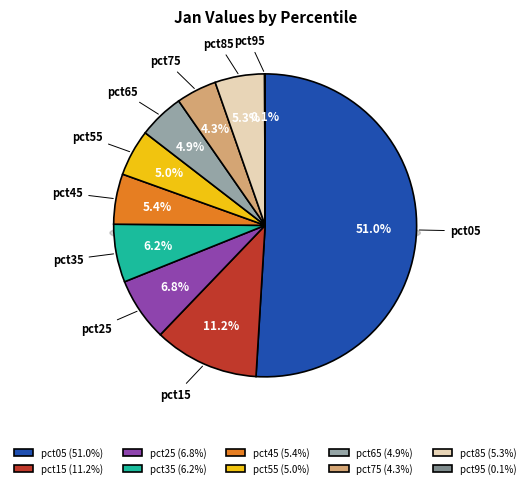

Count the number of slices in the pie.

10